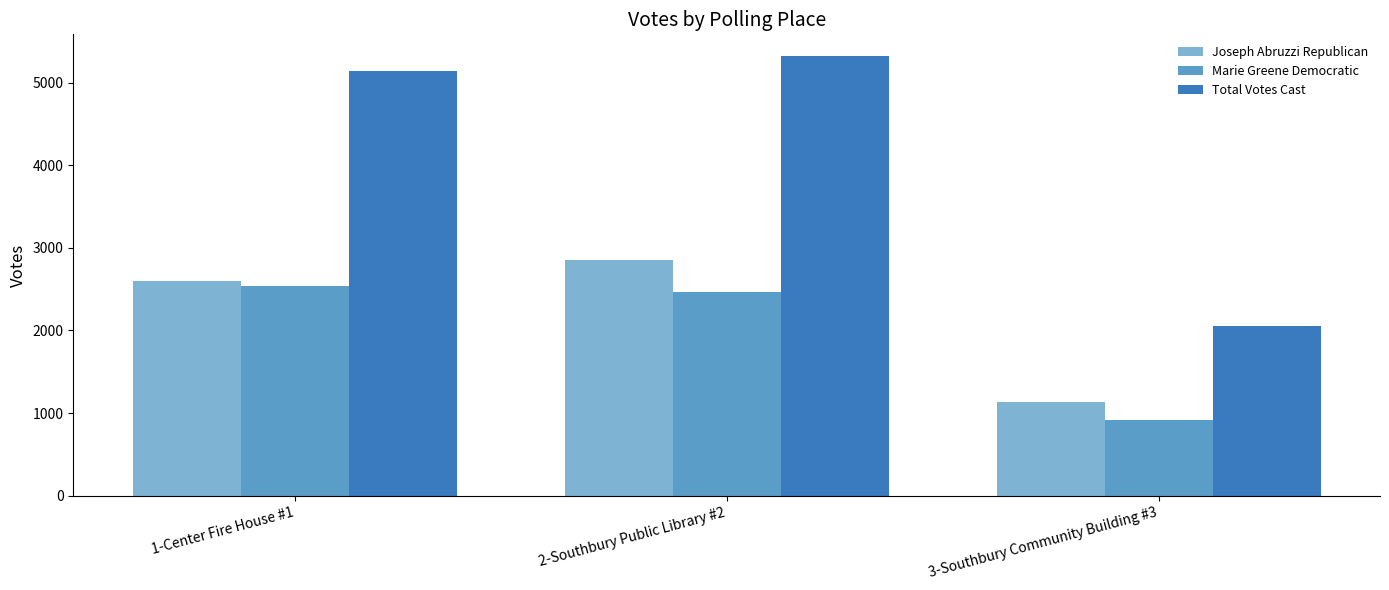

Is it true that Total Votes Cast equals 5144 at 1-Center Fire House #1?

True